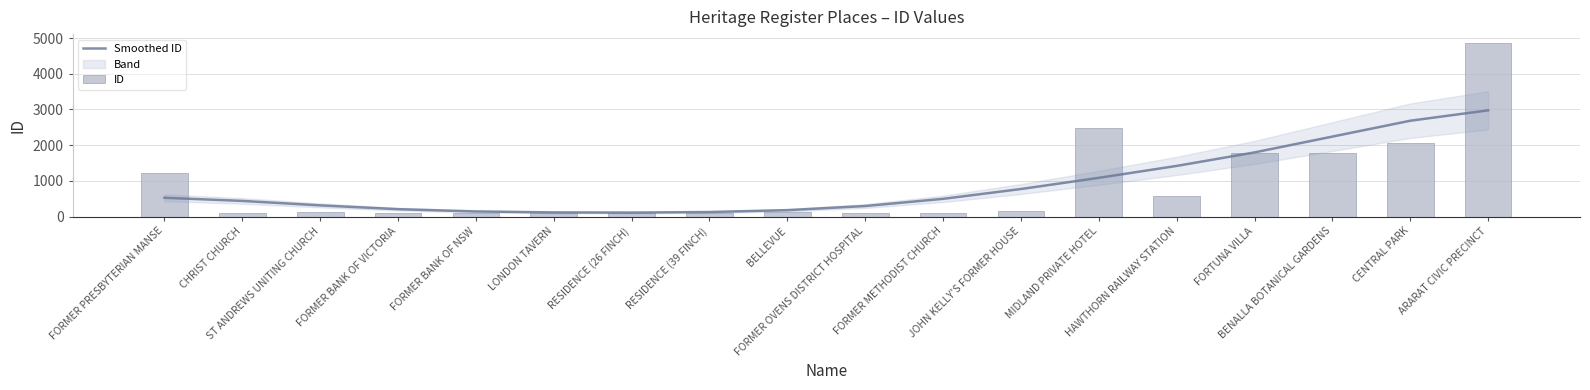

What is the approximate value of ID at HAWTHORN RAILWAY STATION?

576